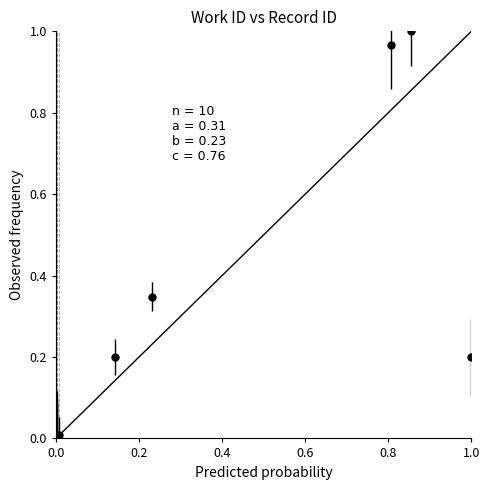

What is the sum of all values?

2.7